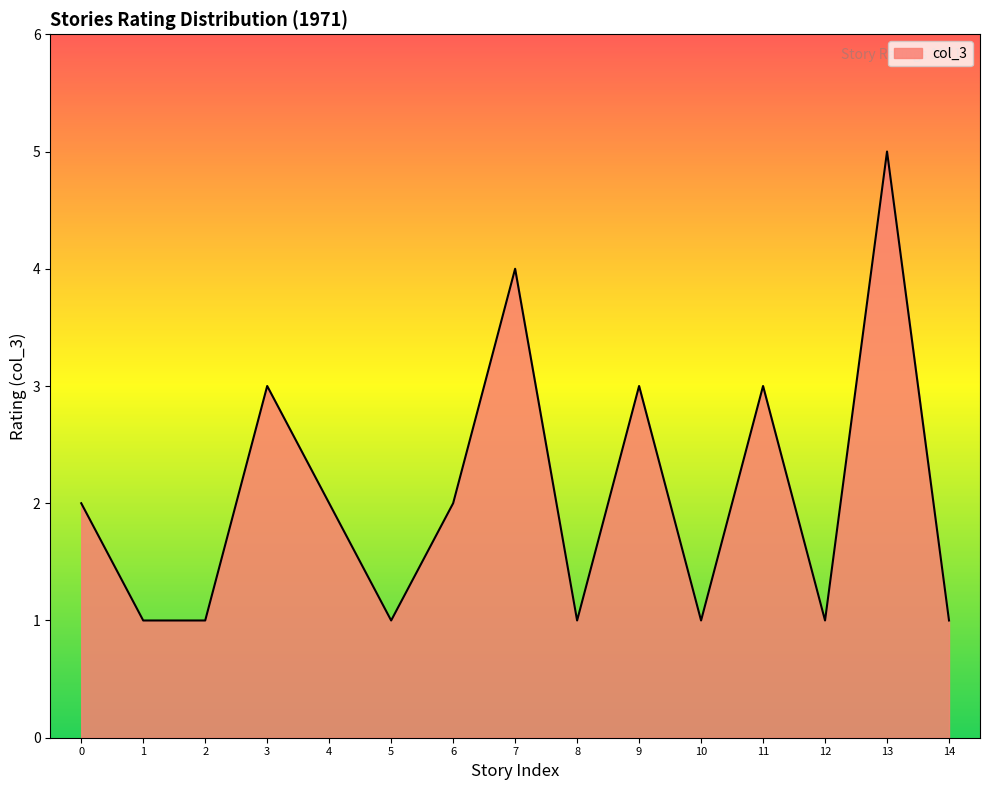

What is the approximate value at 13?

5